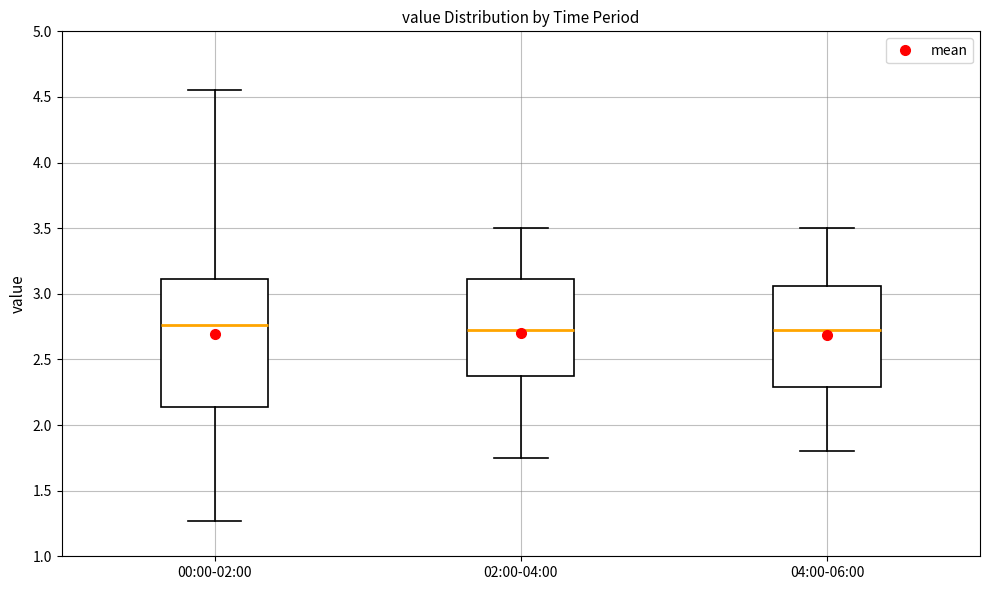

Reading left to right, read every box against the y-axis: the position of its median line, the range the box covers, and the ends of its whiskers. The values are not printed on the chart, so give them approximately, as read against the axis.

00:00-02:00: median 2.75, box 2.15 to 3.10, whiskers 1.25 to 4.55
02:00-04:00: median 2.75, box 2.40 to 3.10, whiskers 1.75 to 3.50
04:00-06:00: median 2.75, box 2.30 to 3.05, whiskers 1.80 to 3.50